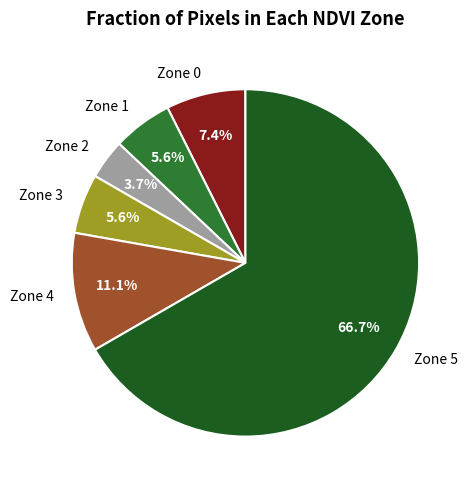

Combined, do Zone 1 and Zone 4 account for over 50%?

No